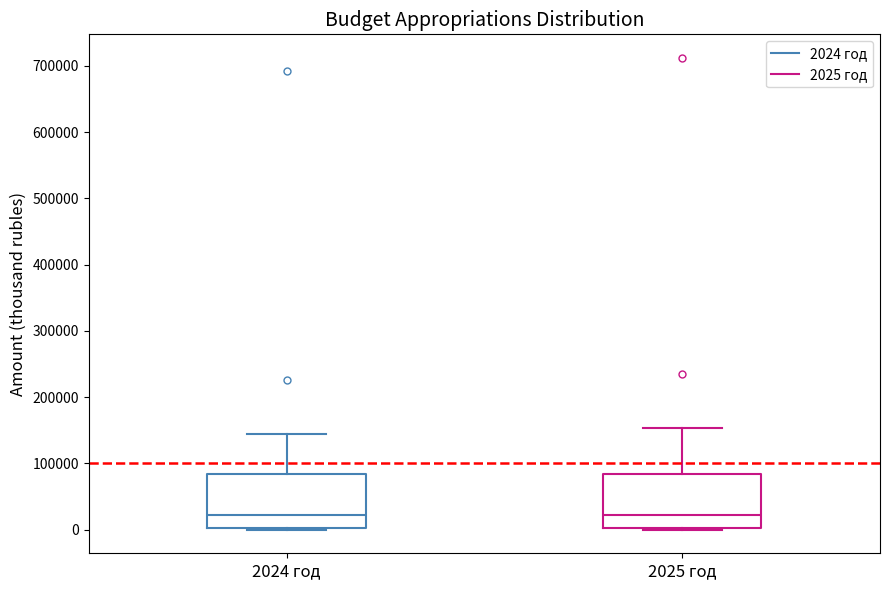

Reading left to right, transcribe this box plot: for each box, give where its median line is, the range the box spans, and where its two whiskers end, as read against the y-axis. The values are not printed on the chart, so give them approximately, as read against the axis.

2024 год: median 20000, box 0 to 80000, whiskers 0 to 140000
2025 год: median 20000, box 0 to 80000, whiskers 0 to 150000